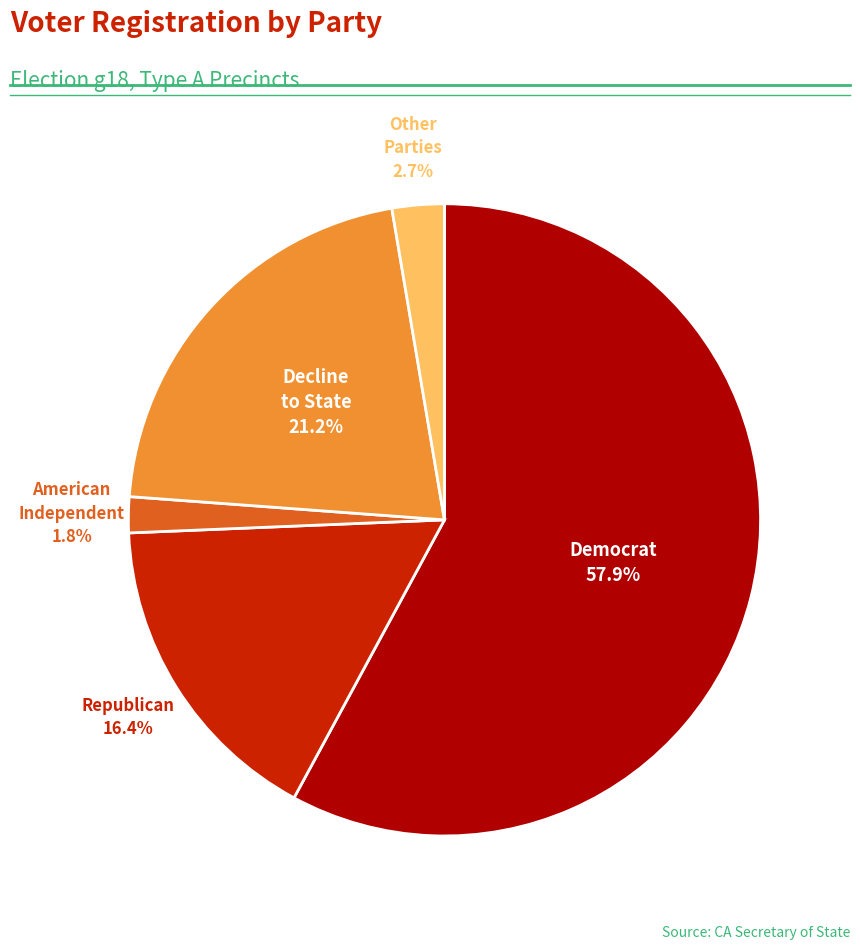

Does any single category account for the majority?

Yes